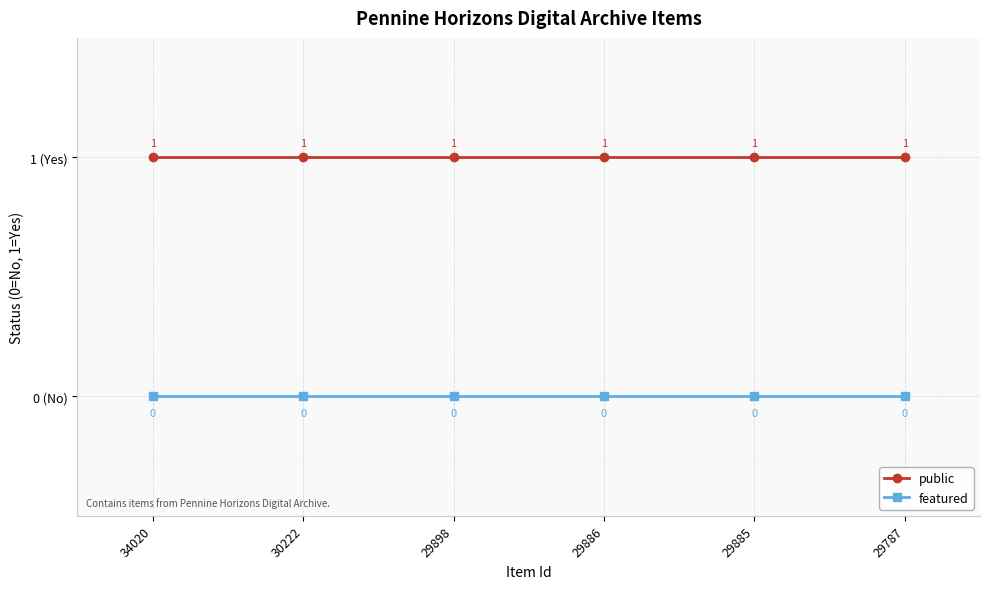

Reading left to right, extract all data points from this chart.

public: 34020=1	30222=1	29898=1	29886=1	29885=1	29787=1
featured: 34020=0	30222=0	29898=0	29886=0	29885=0	29787=0